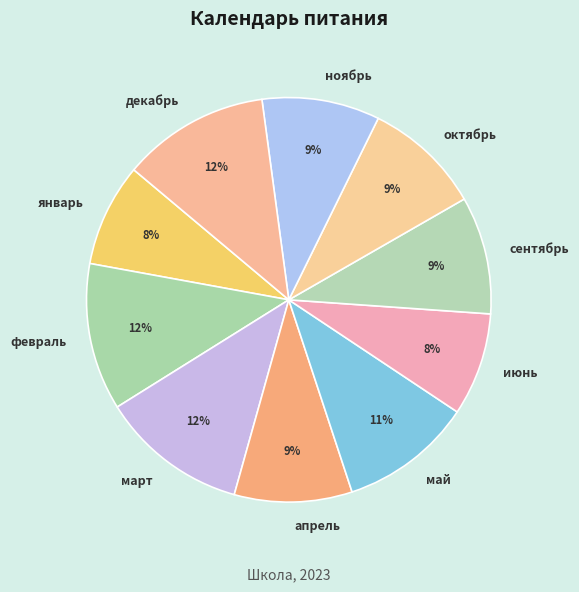

How many segments does this pie chart have?

10